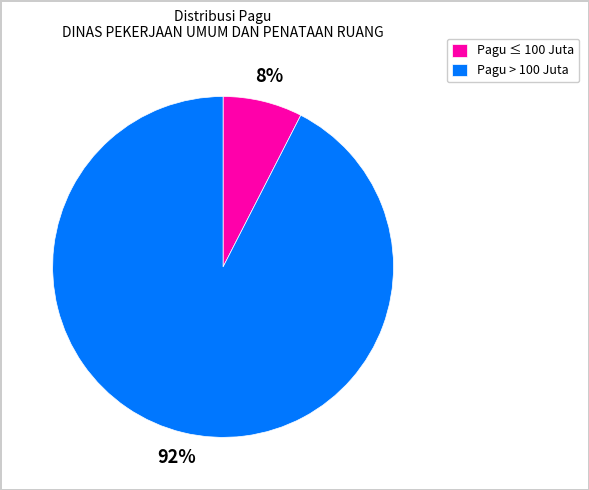

Which has a higher value, Pagu ≤ 100 Juta or Pagu > 100 Juta?

Pagu > 100 Juta